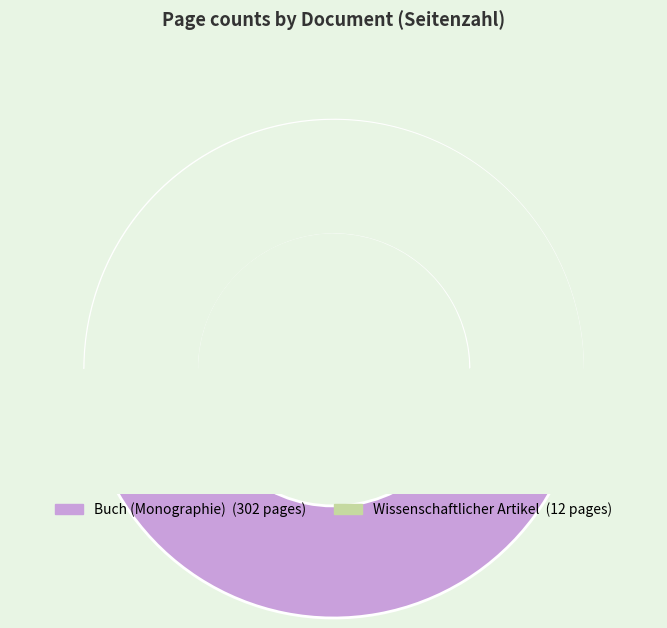

How much of the chart is everything except OPUS4-39963?

96.2%